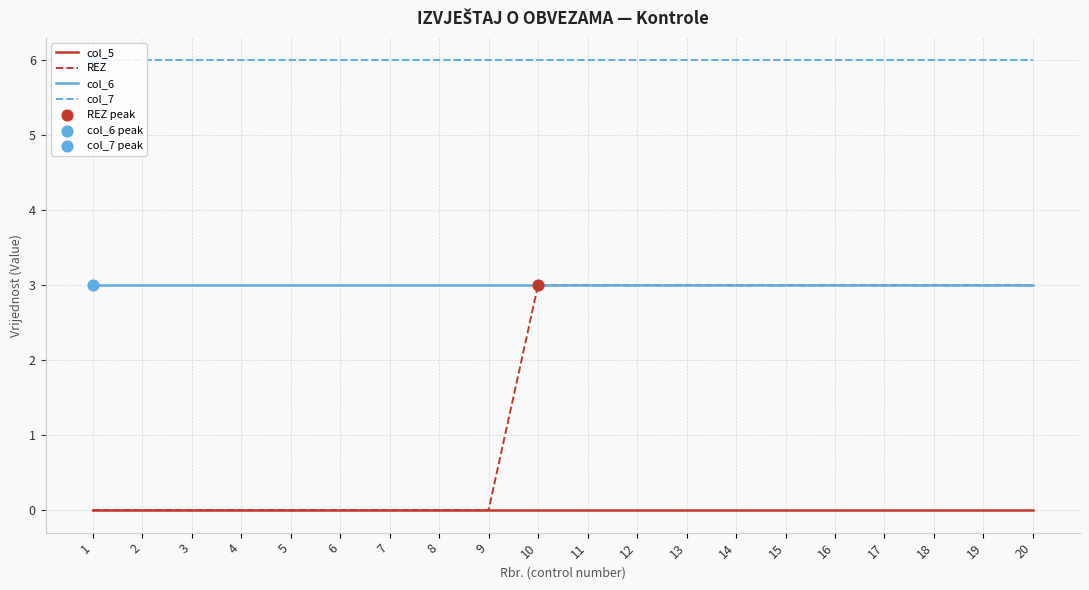

Which series has the widest spread of Y values?

REZ